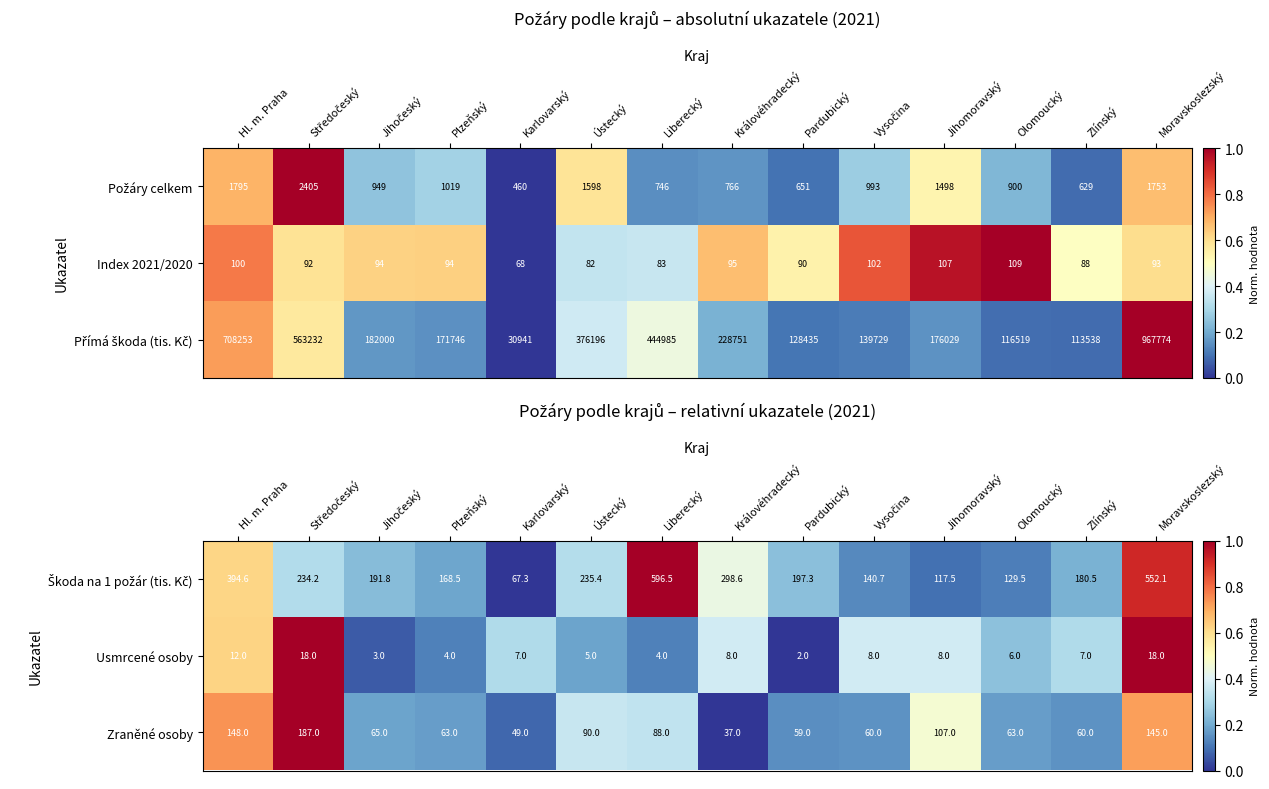

At which category is the sum across all series the highest?

Moravskoslezský